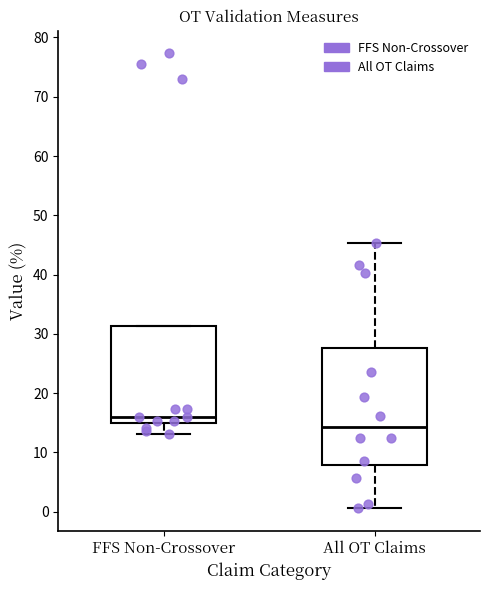

Where does the lower whisker of the box for FFS Non-Crossover end on the y-axis? The values are not printed on the chart, so give them approximately, as read against the axis.

13